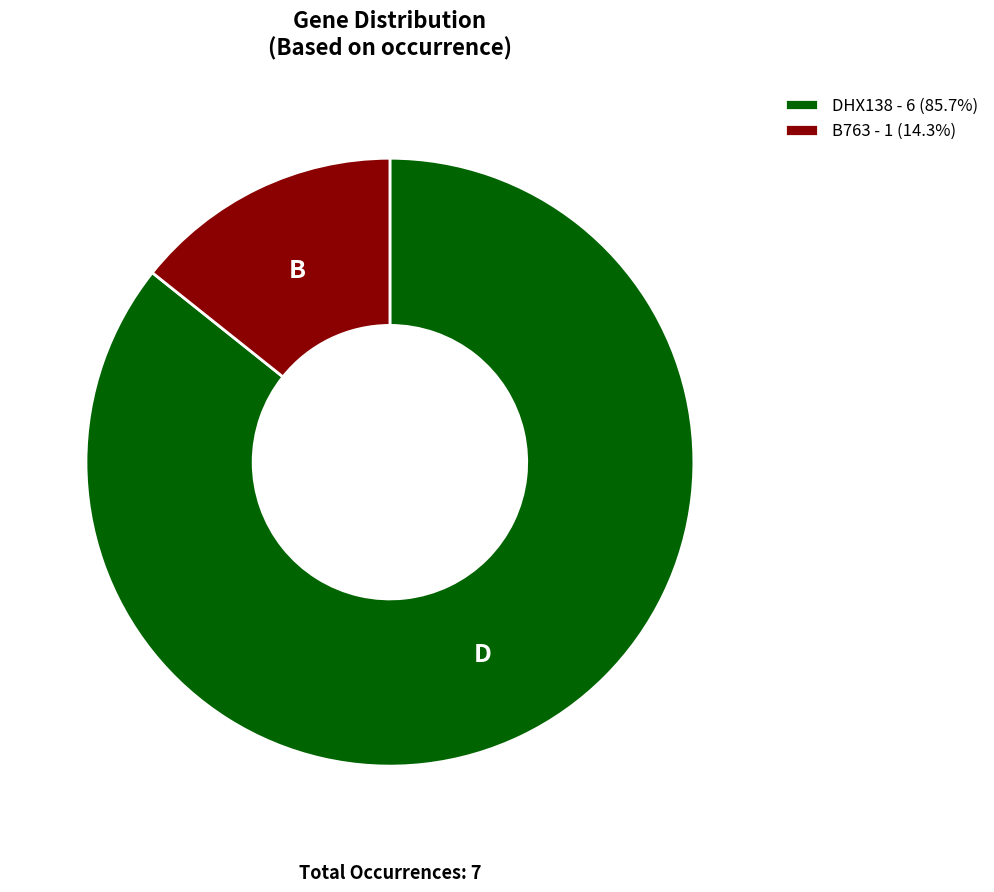

Is it true that DHX138 is 86% of the pie?

True